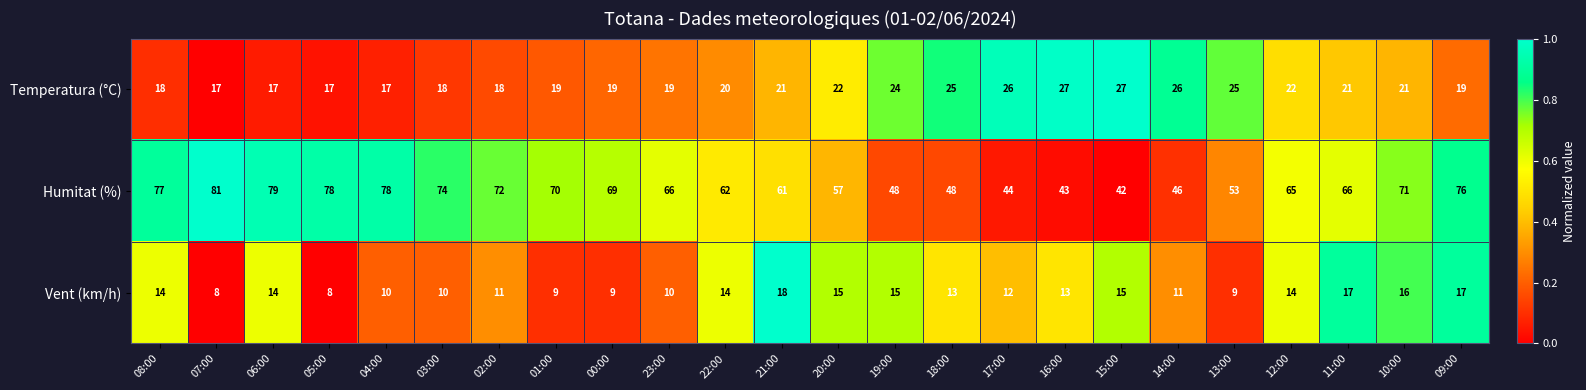

Is it true that Humitat (%) equals 65 at 12:00?

True